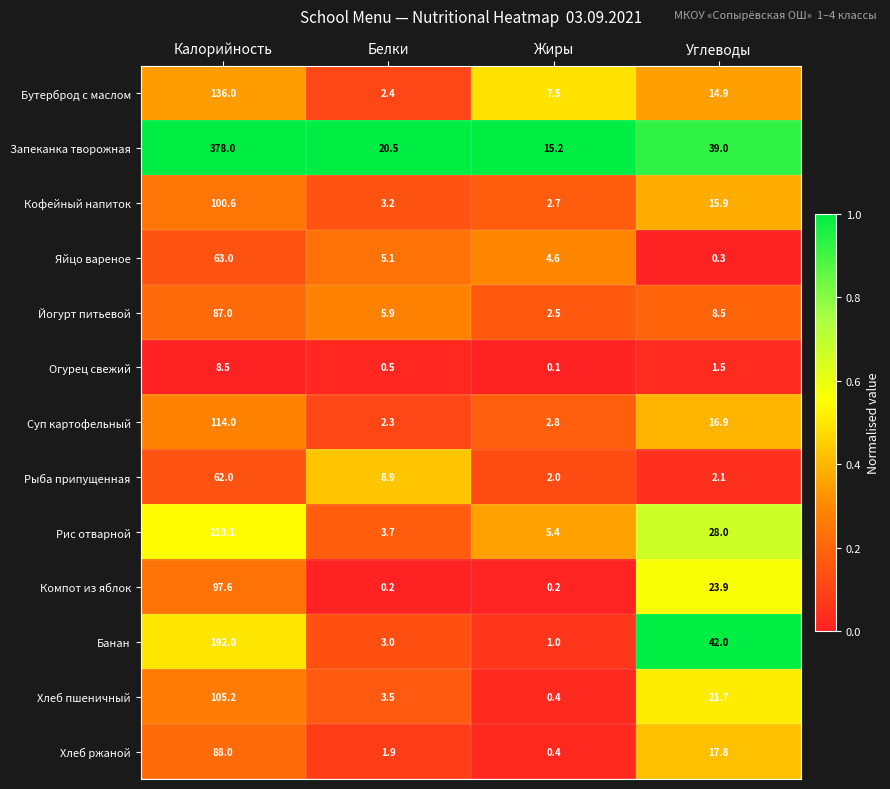

The value of Рыба припущенная at Жиры is 2.0. True or false?

True